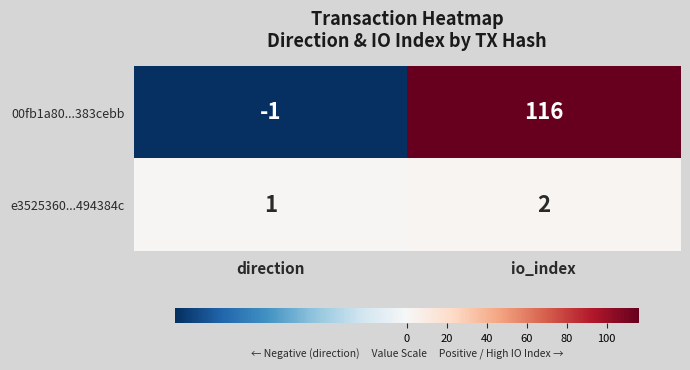

What is the spread (max minus min) of values at io_index?

114